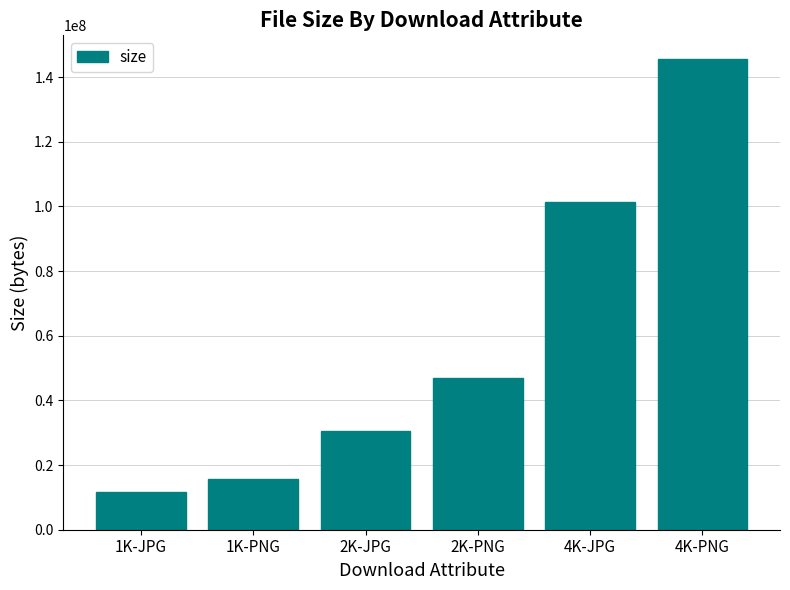

What is the label of the 2nd bar from the left?

1K-PNG